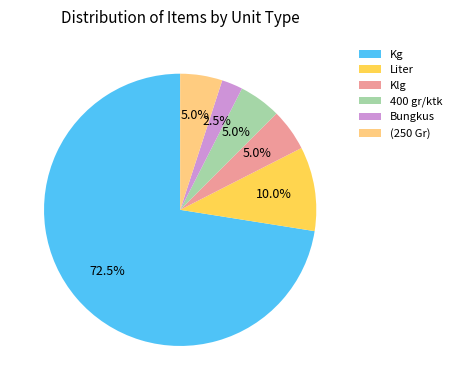

How many slices are in this pie chart?

6